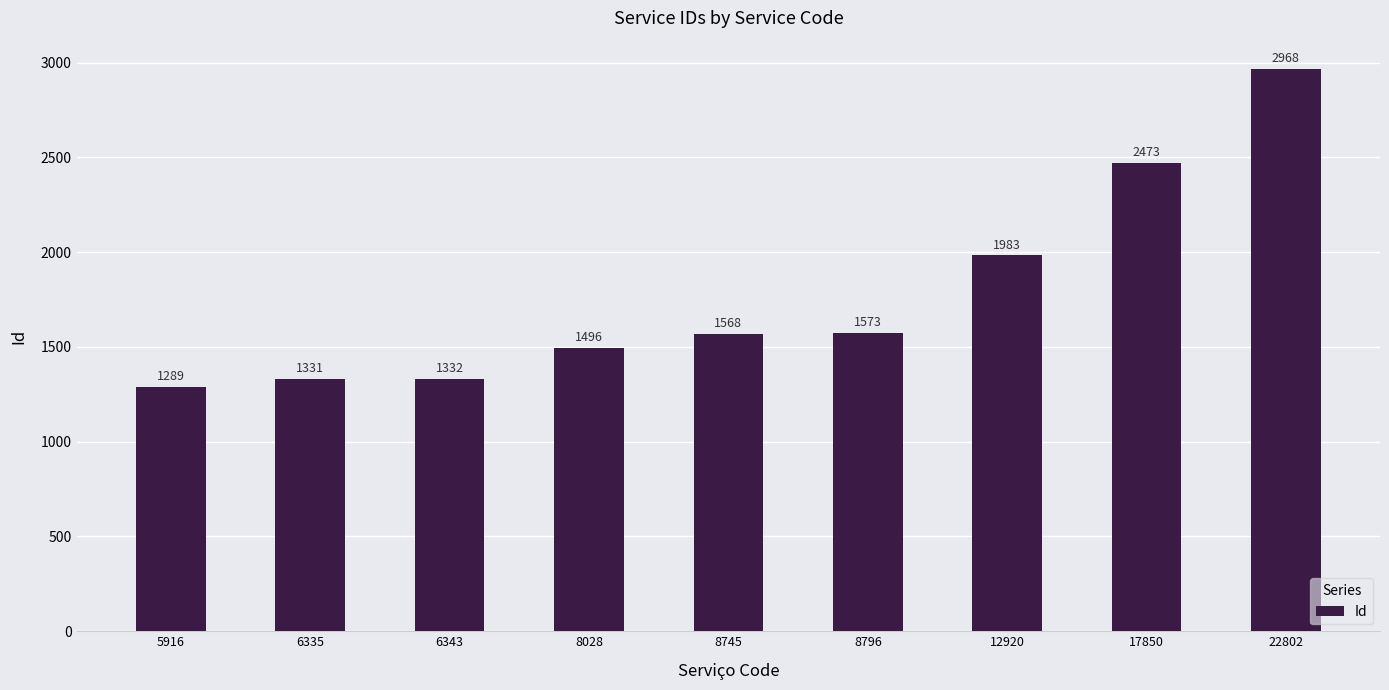

How many data points does each series have?

9